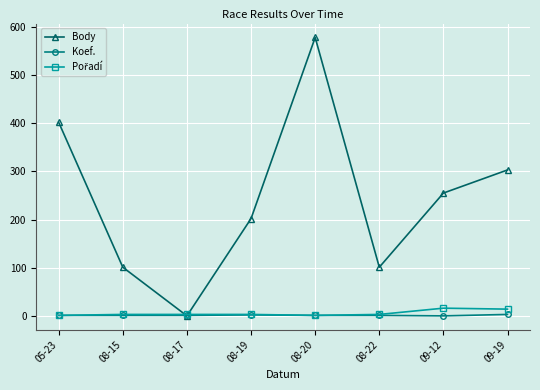

Is the value of Body at 08-19 greater than the value of Koef. at 08-22?

Yes